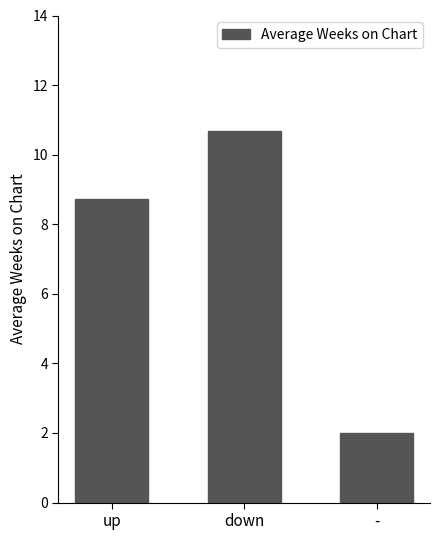

What is the label of the 3rd bar from the left?

-